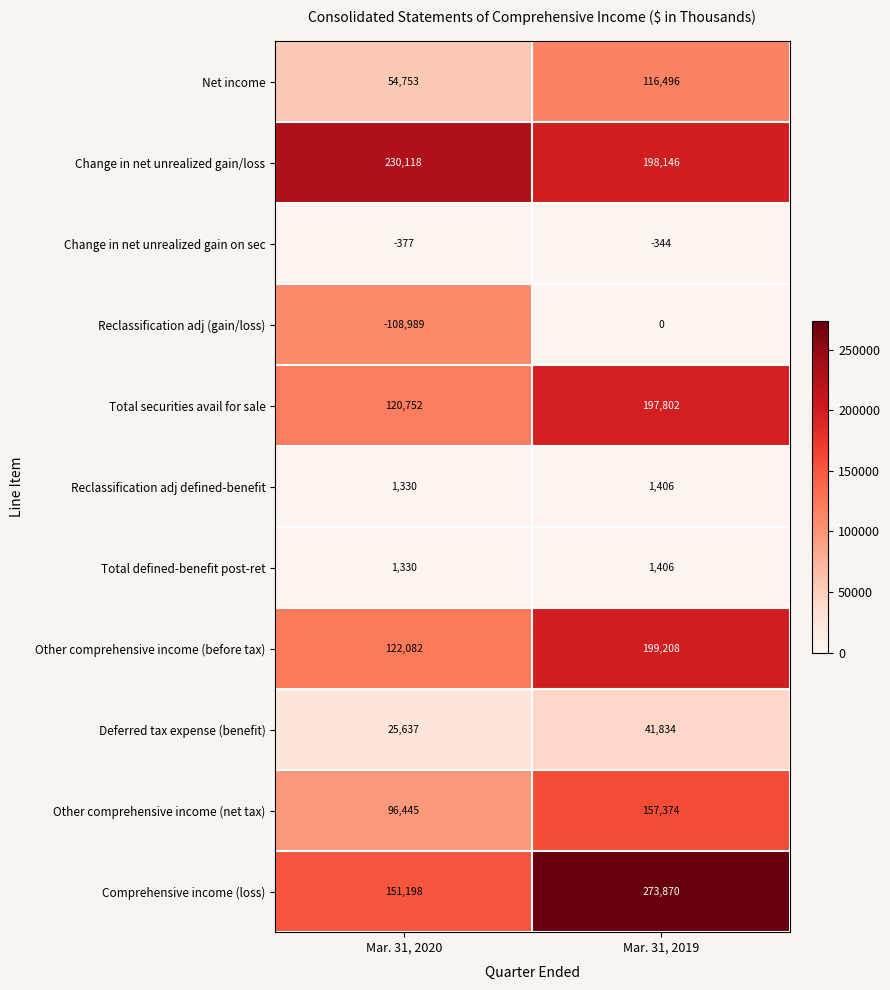

The value of Total securities avail for sale at Mar. 31, 2020 is 120752. True or false?

True